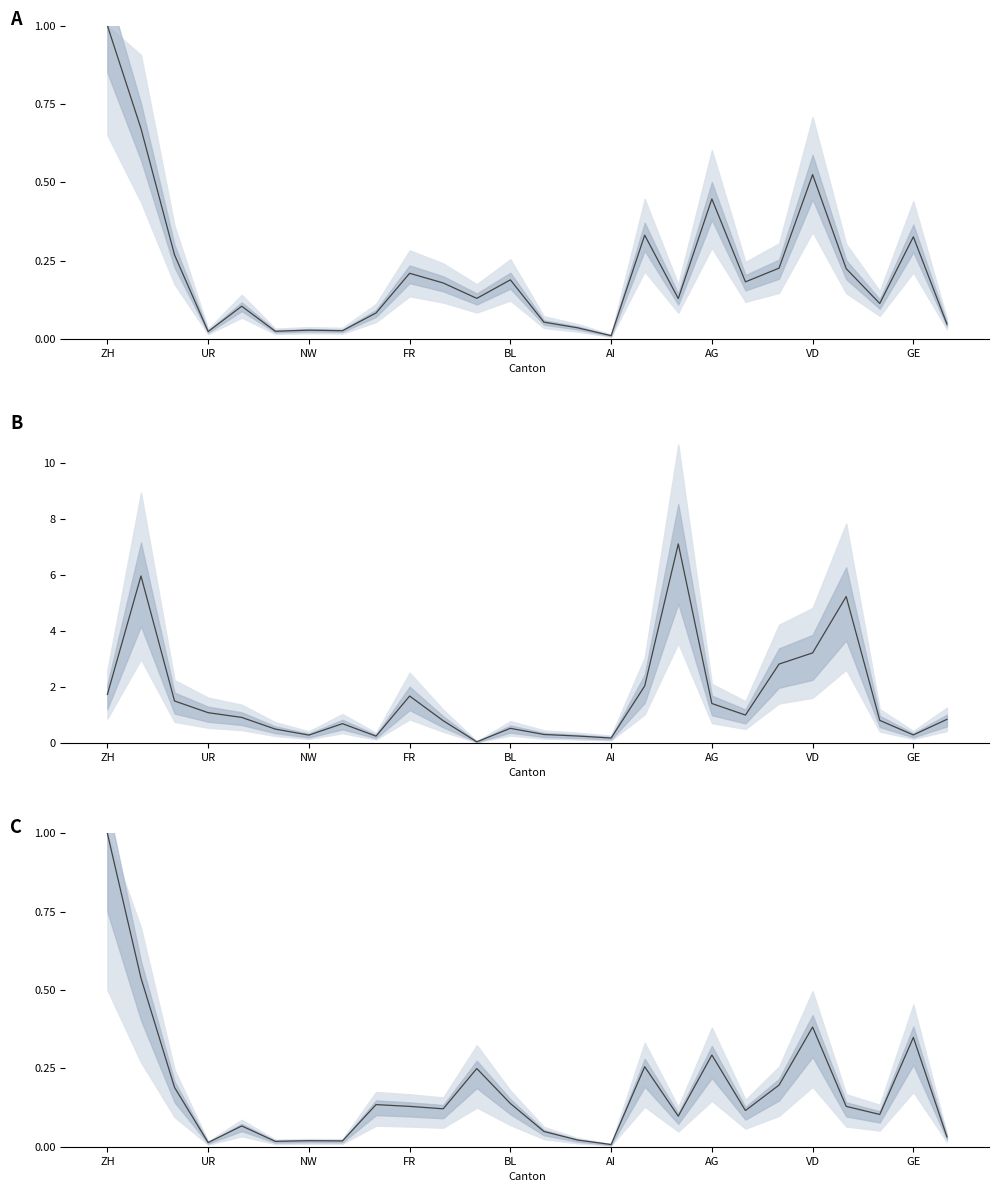

What position from the left is BL?

13